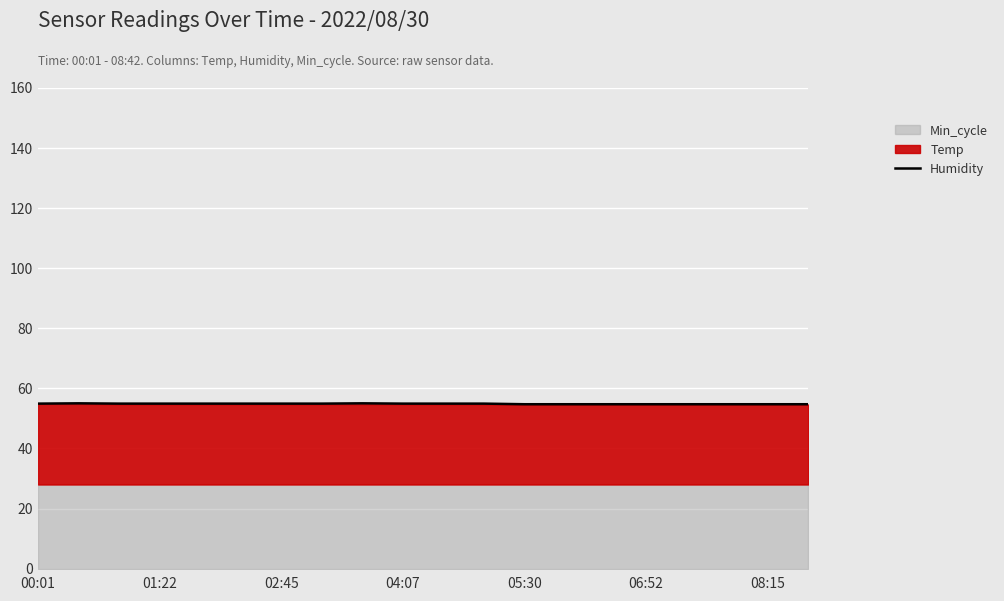

What is the maximum value for Humidity?

55.0